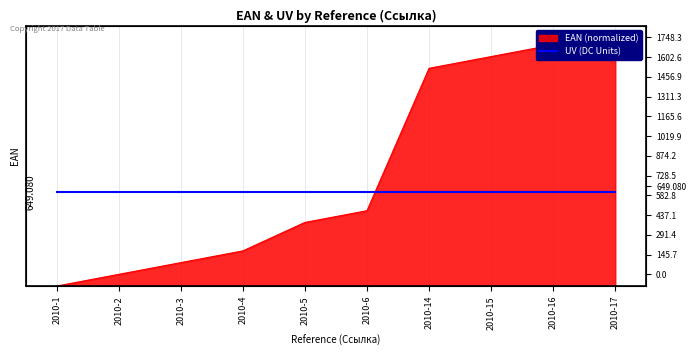

The value at 2010-5 is 160.3. True or false?

False